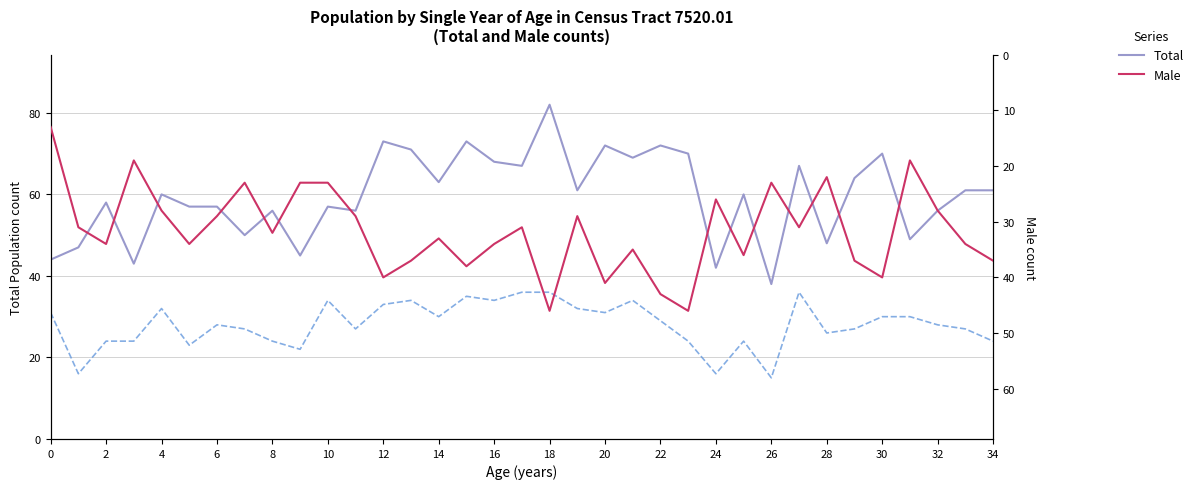

Is the value of Total at 18 greater than the value of Male at 31?

Yes